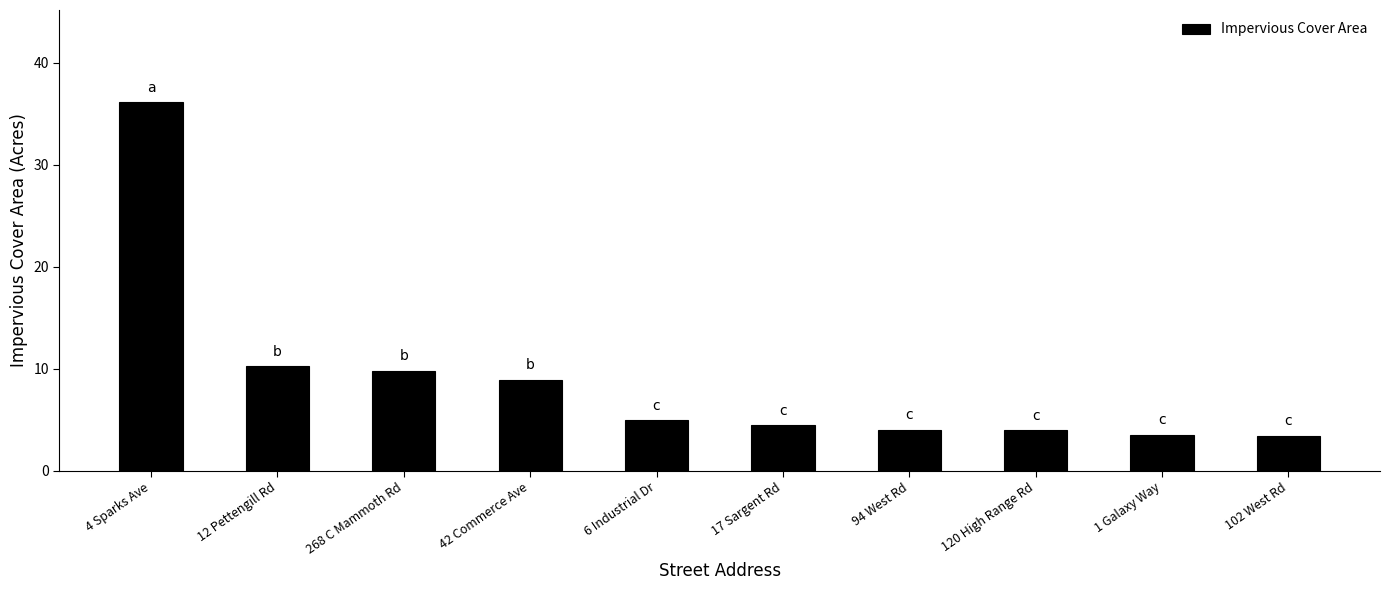

The value at 94 West Rd is 4.0. True or false?

True